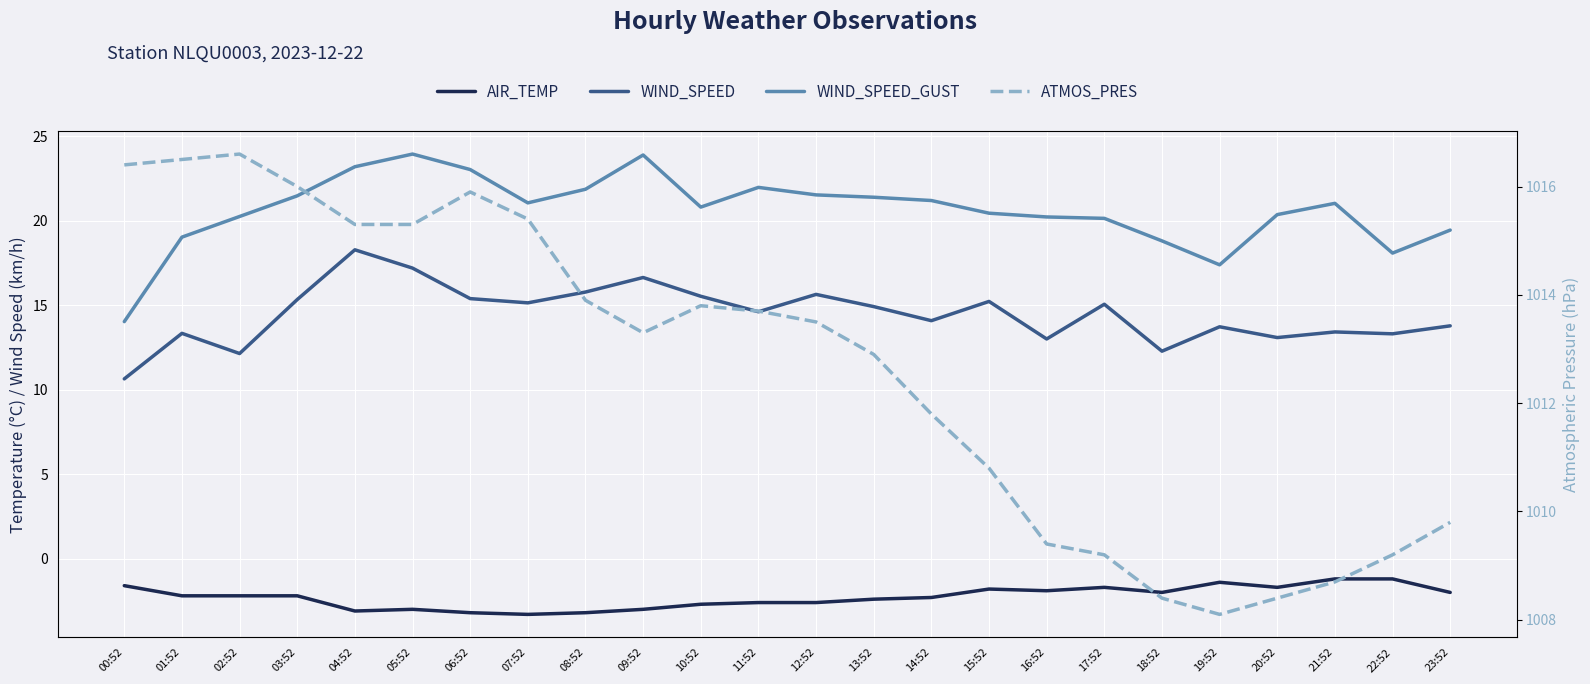

Which series has the largest range (max minus min)?

WIND_SPEED_GUST